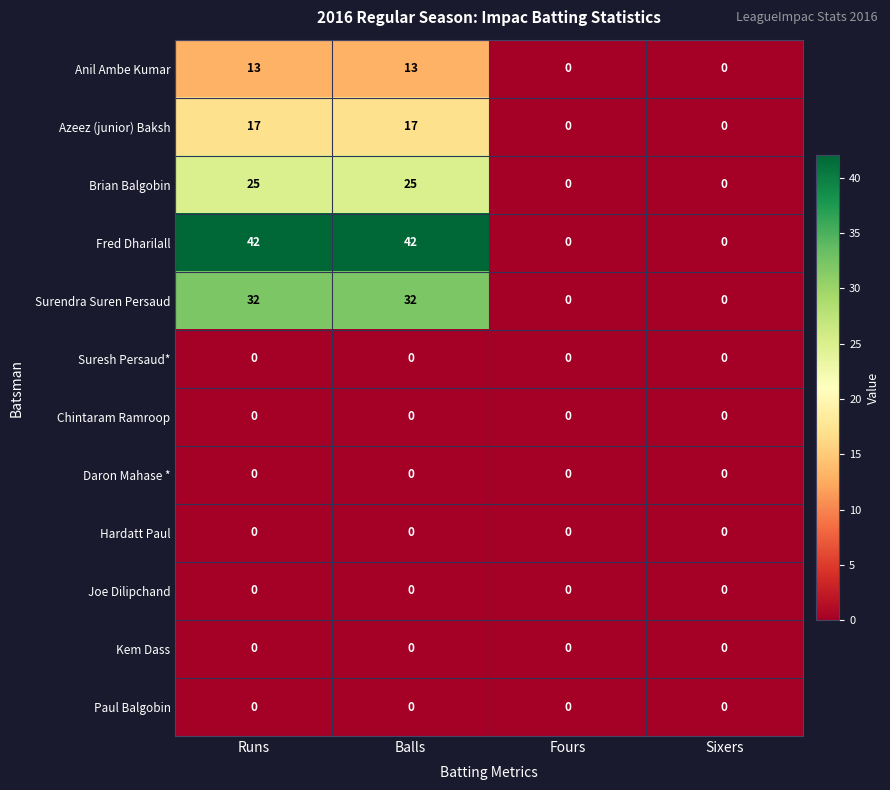

The Kem Dass series shows 0 at Fours. True or false?

True